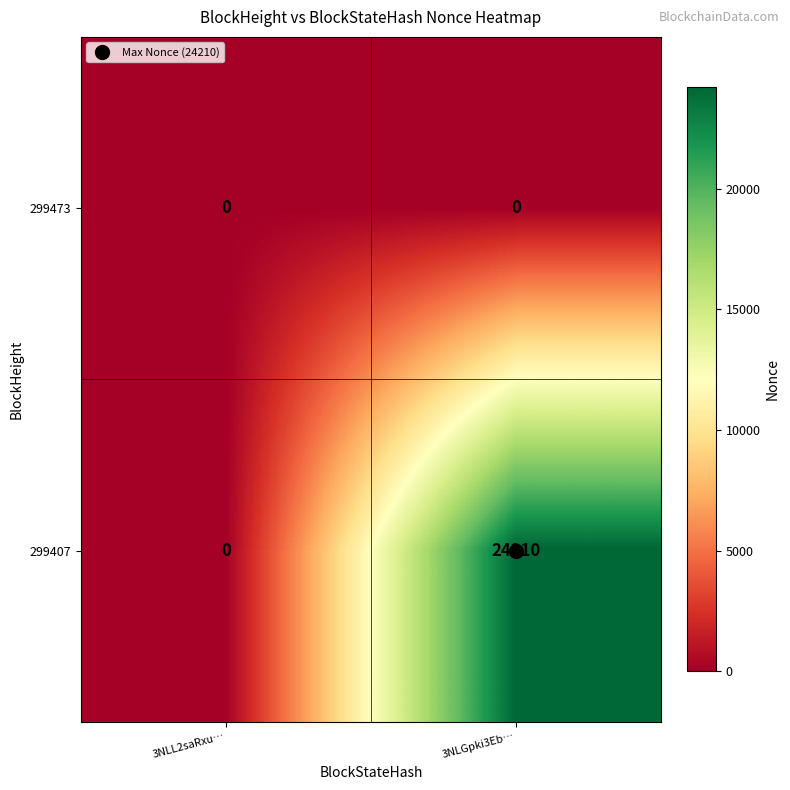

List the series in order of their peak value, highest first.

299407, 299473